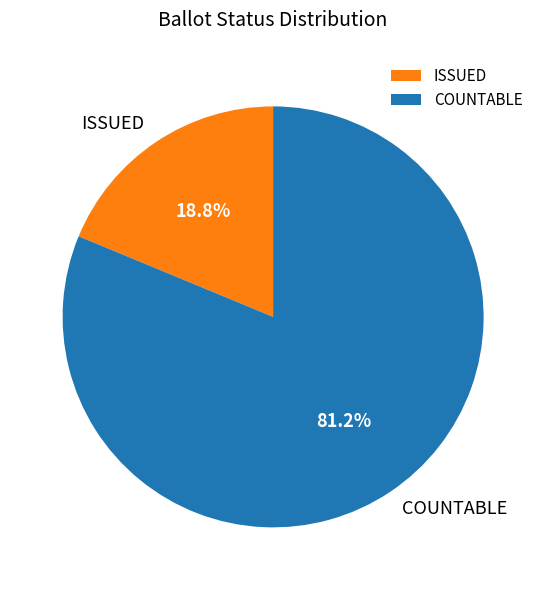

Between ISSUED and COUNTABLE, which is larger?

COUNTABLE